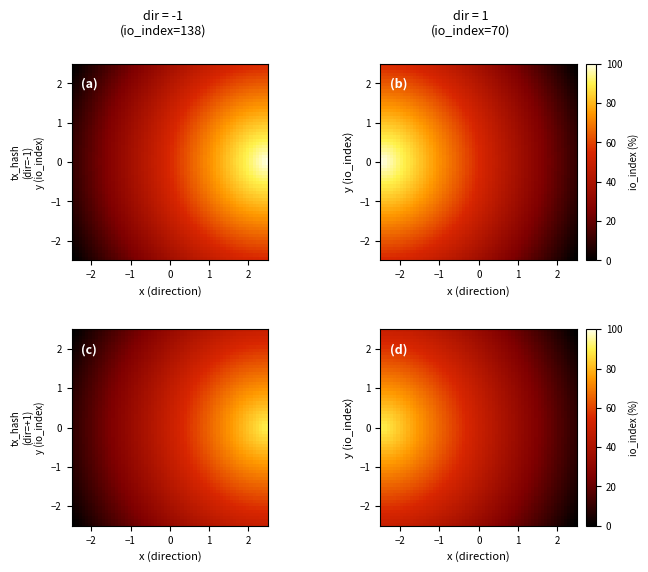

How many data points does each series have?

2